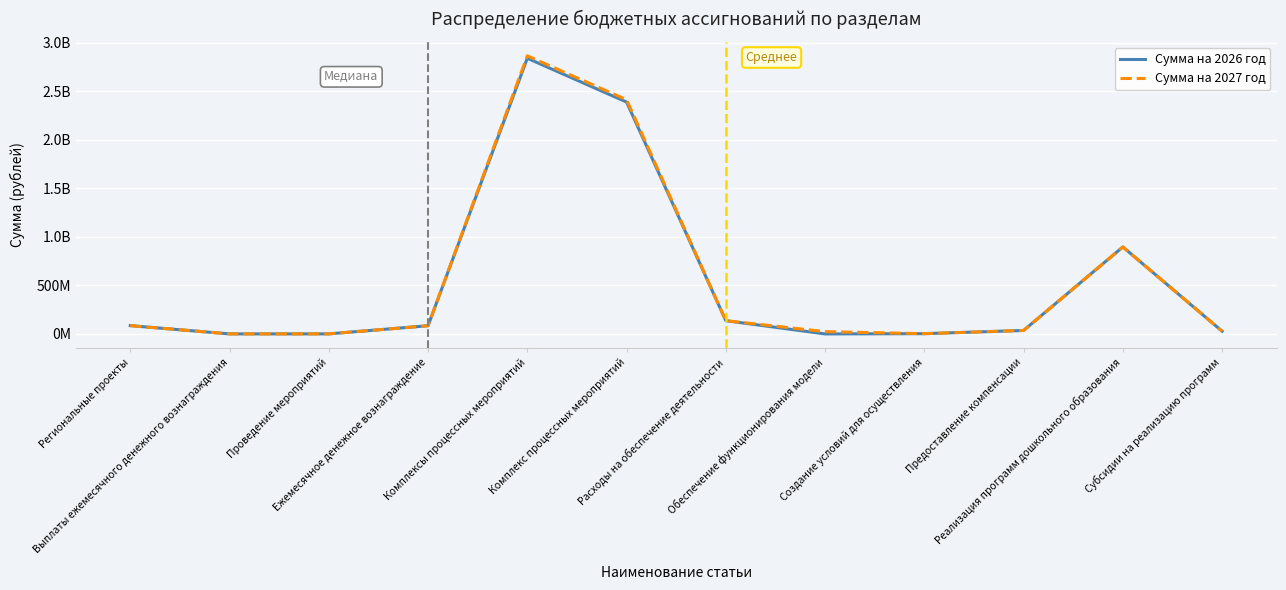

Does the chart have visible grid lines?

Yes